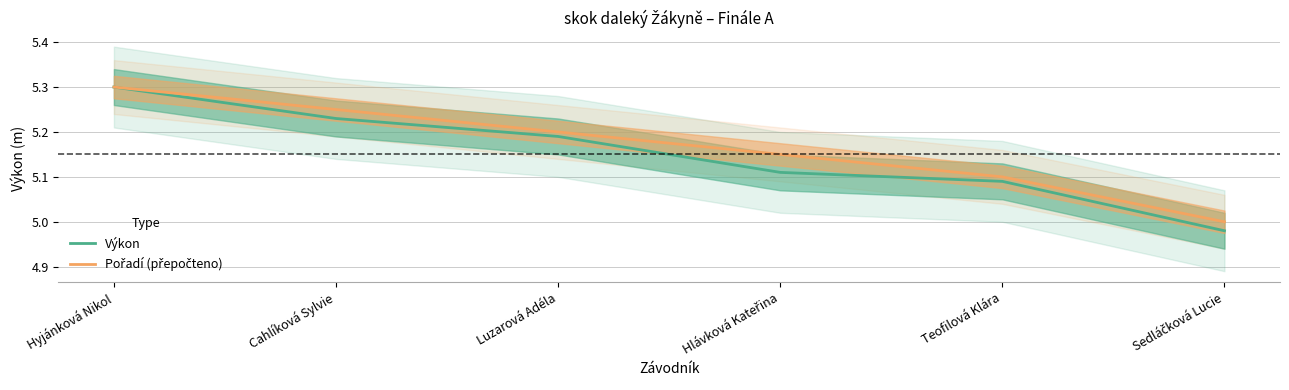

What is the difference between the maximum and second lowest values in the Pořadí (přepočteno) series?

0.2